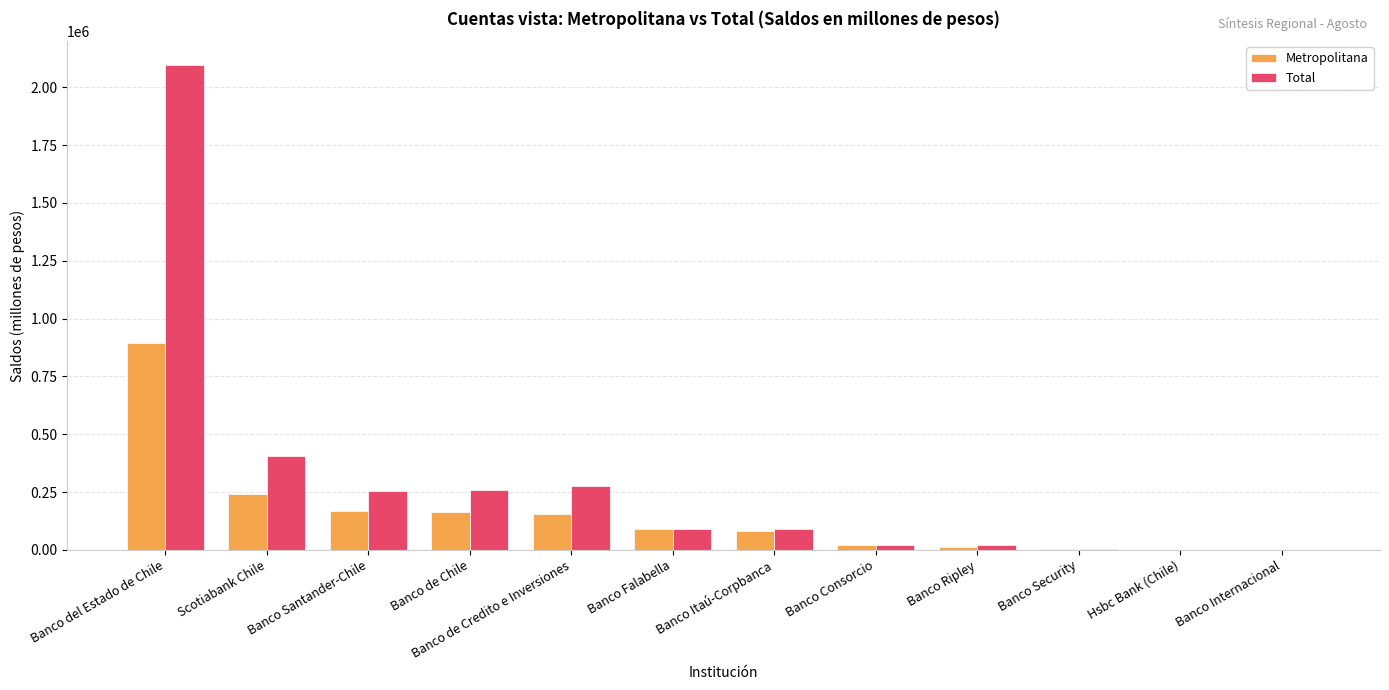

What is the maximum value shown in the chart?

2094900.7